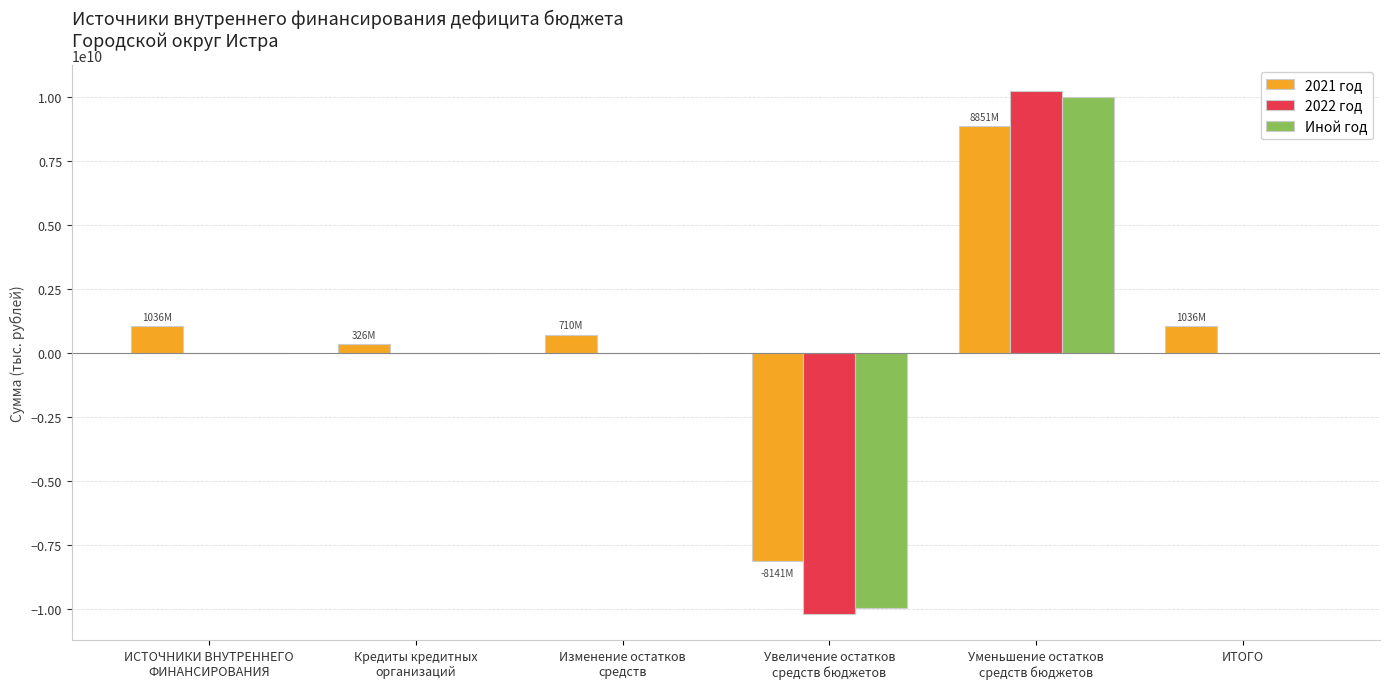

What is the sum of all 2021 год values?

3818482088.0